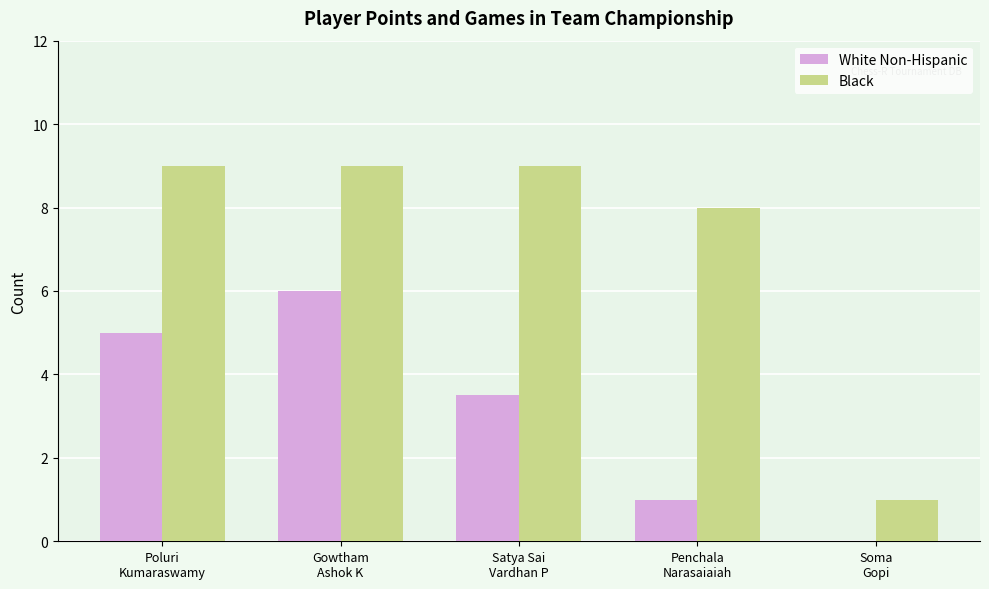

At which label is White Non-Hispanic closest to 3?

Satya Sai
Vardhan P